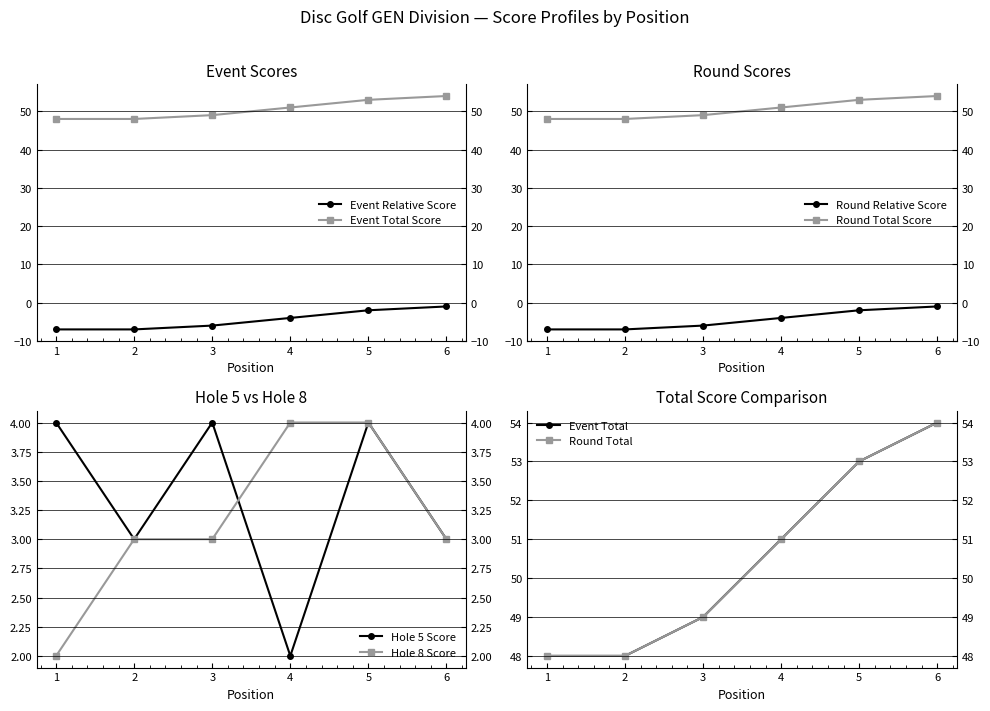

The value of hole_8 at 5 is 2. True or false?

False